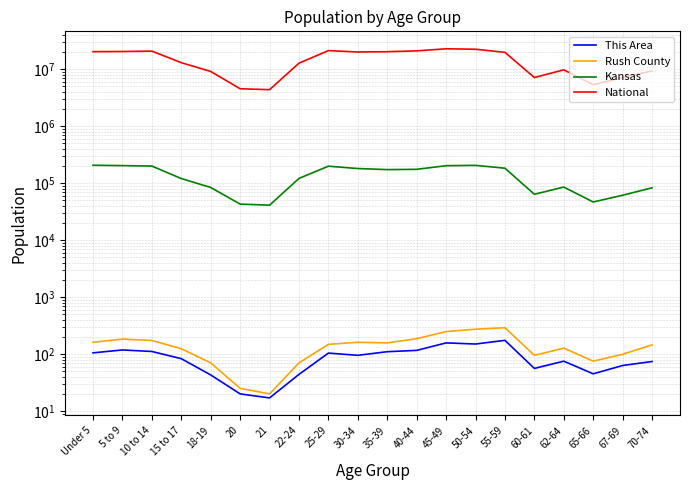

How many lines are shown in the chart?

4